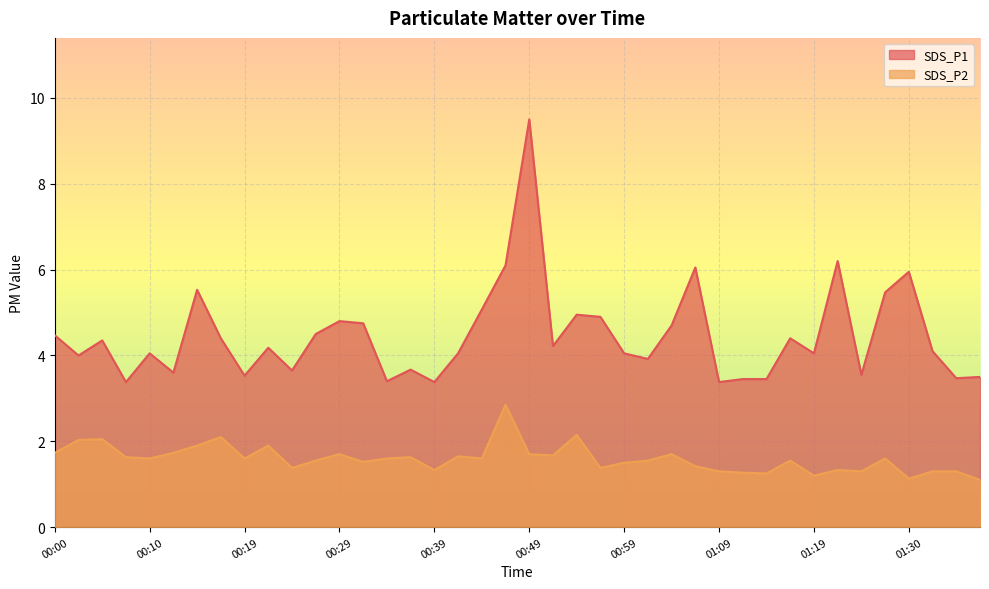

Rank the series by their average value, from lowest to highest.

SDS_P2, SDS_P1